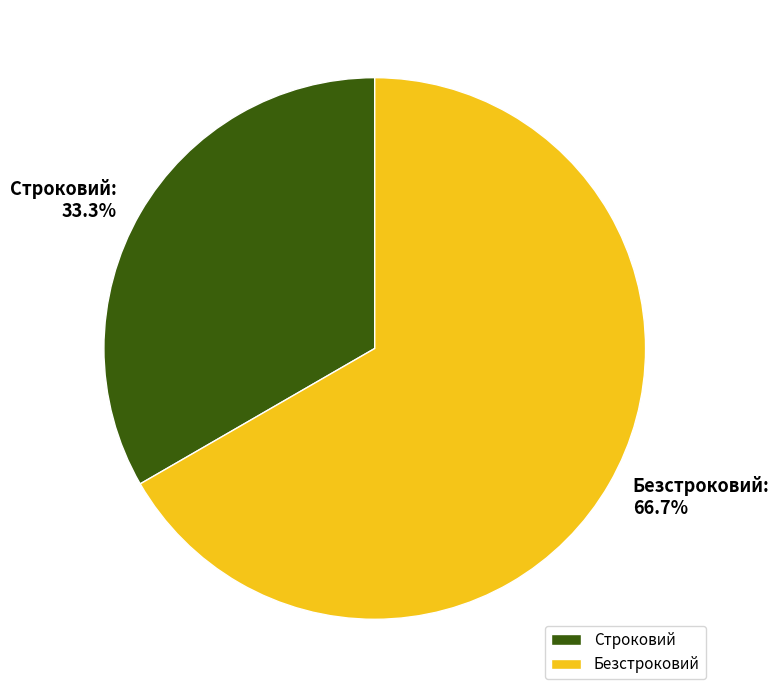

To the nearest percent, what is the average slice percentage?

50%